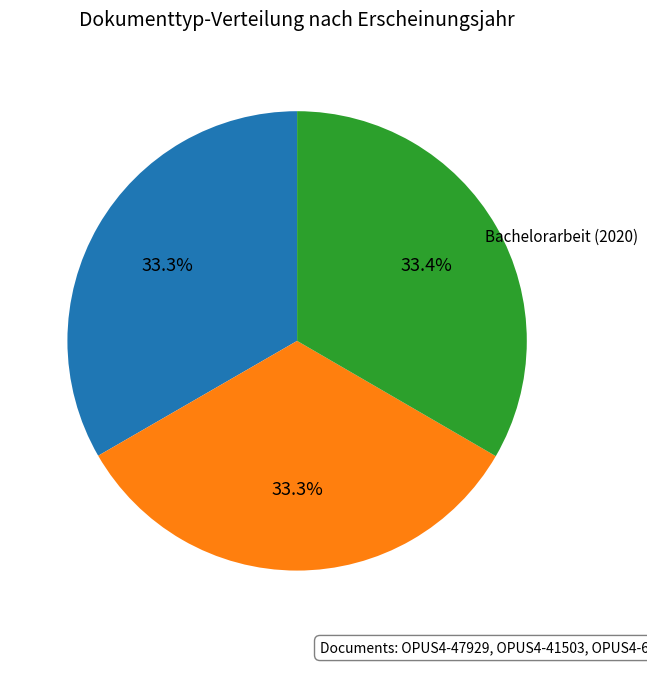

Is there any slice that represents more than half of the pie?

No